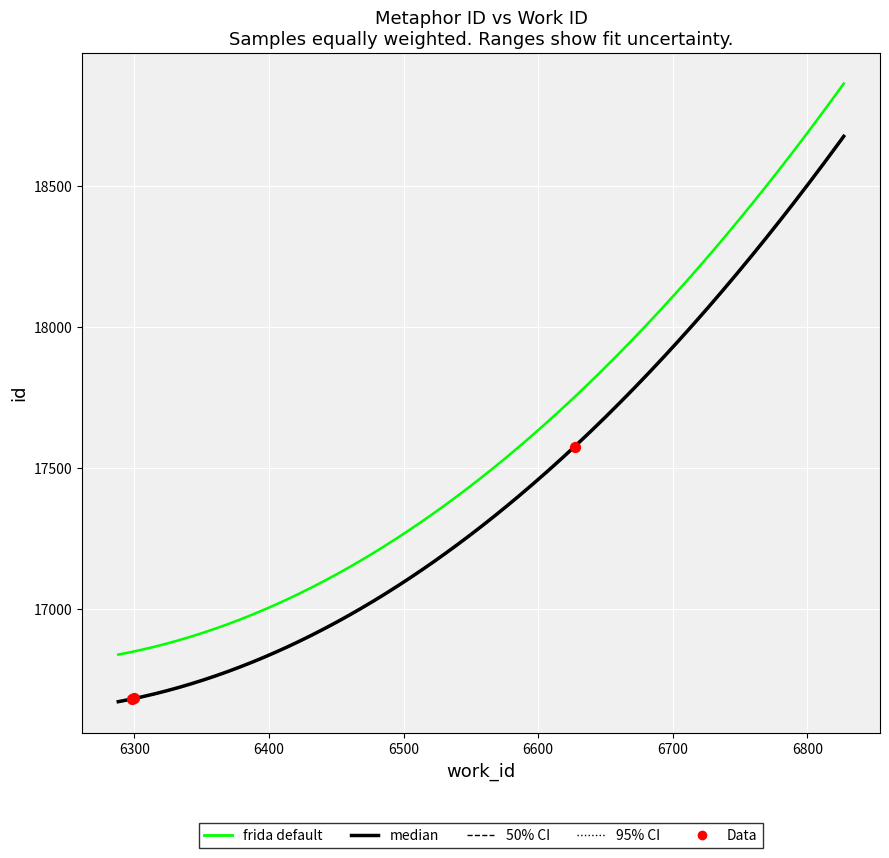

What is the ratio of the value at 6298 to the value at 6300?

1.0